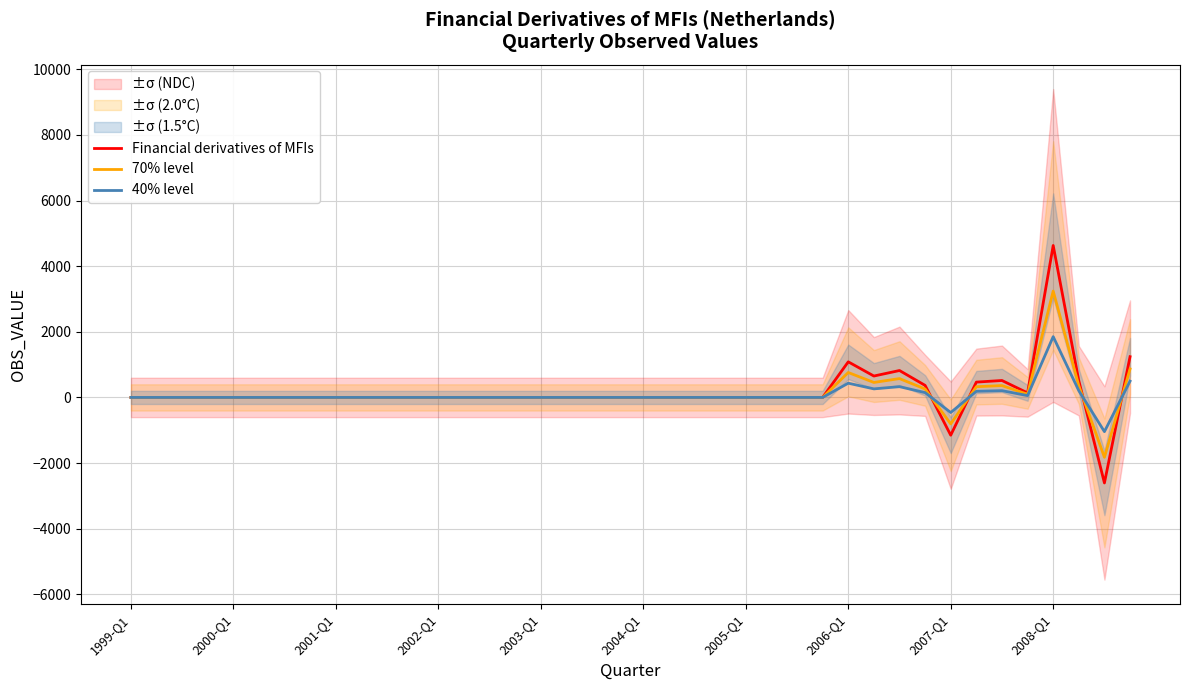

What is the highest value of the 70% level series?

3241.0